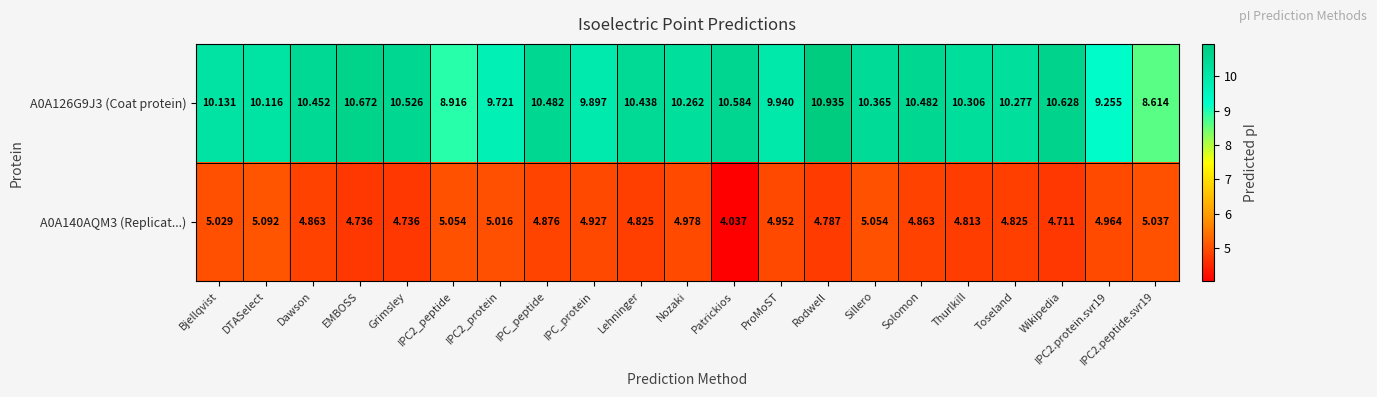

Which category has the highest value in the A0A126G9J3 (Coat protein) series?

Rodwell